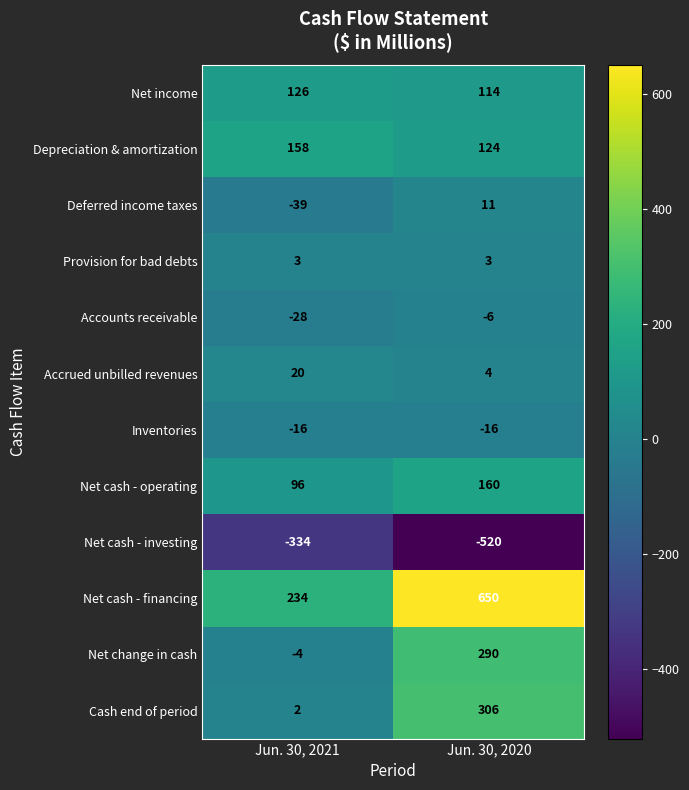

What is the smallest value displayed?

-520